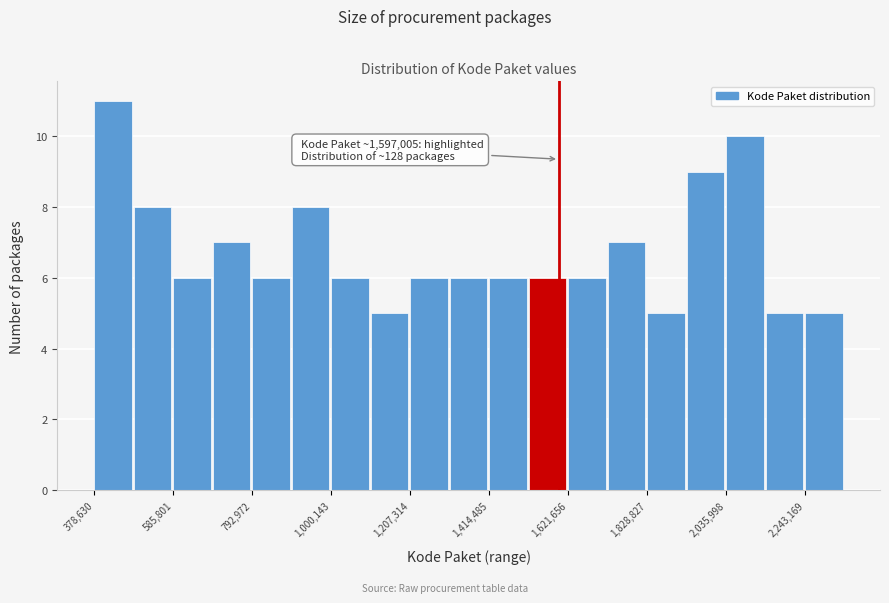

Around what value on the x-axis is the tallest bar? Give the approximate position of its centre, as read against the axis.

450000